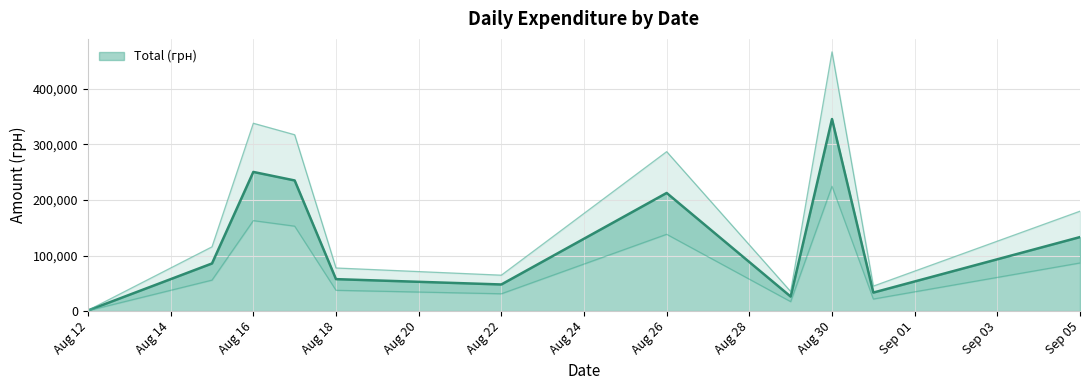

At which label does Total (грн) reach its minimum?

Aug 12